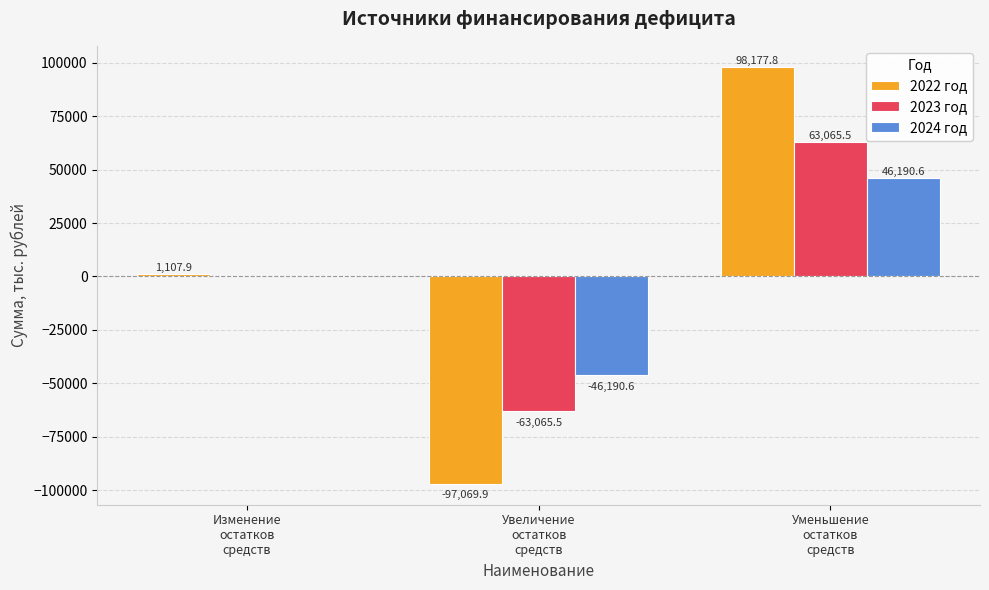

The value of 2023 год at Уменьшение
остатков
средств is 63065.5. True or false?

True